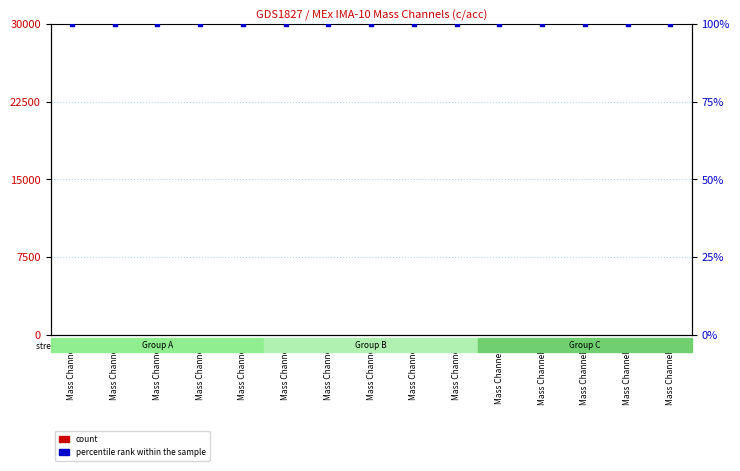

What is the total value across all series at Mass Channel 12?

100